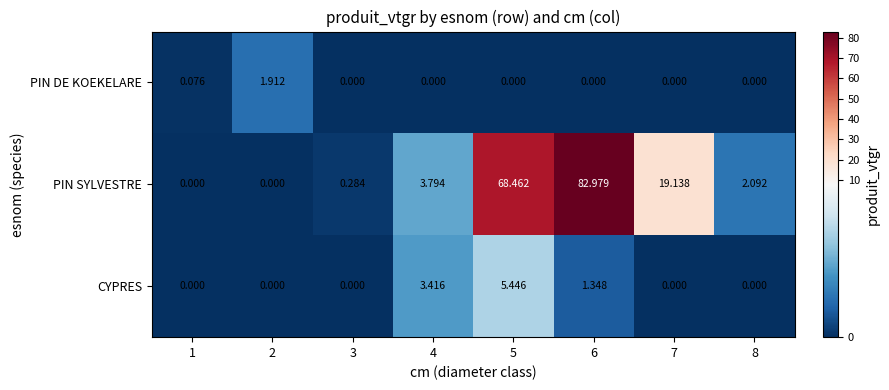

Which series has the largest total across all categories?

PIN SYLVESTRE